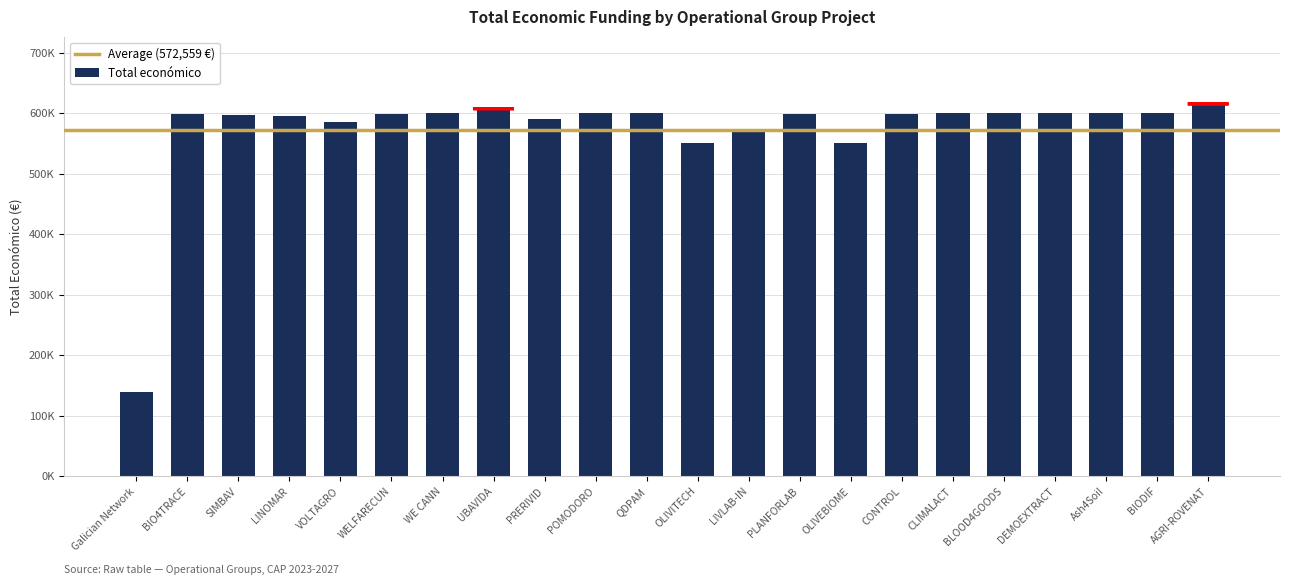

What is the difference between the values at BLOOD4GOODS and UBAVIDA?

7382